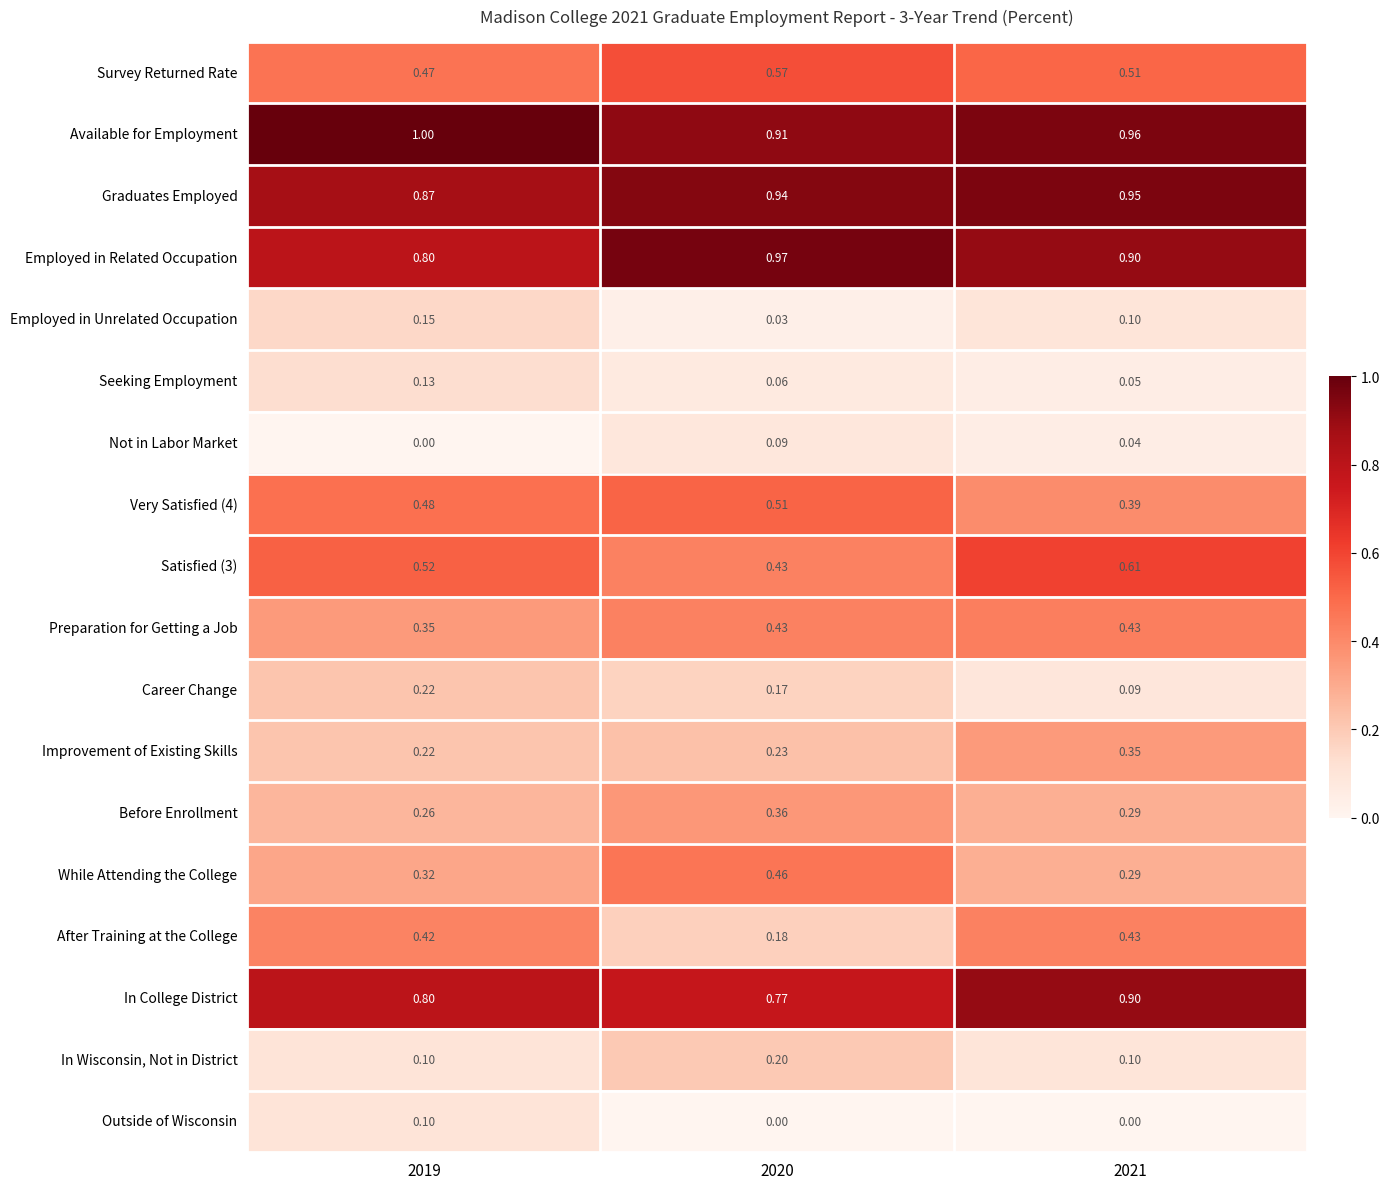

Which series has the largest total across all categories?

Available for Employment